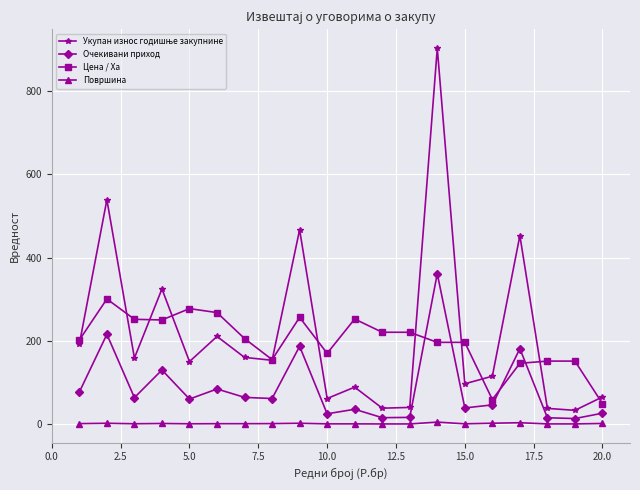

True or false: Очекивани приход and Цена / Ха intersect in this chart.

True